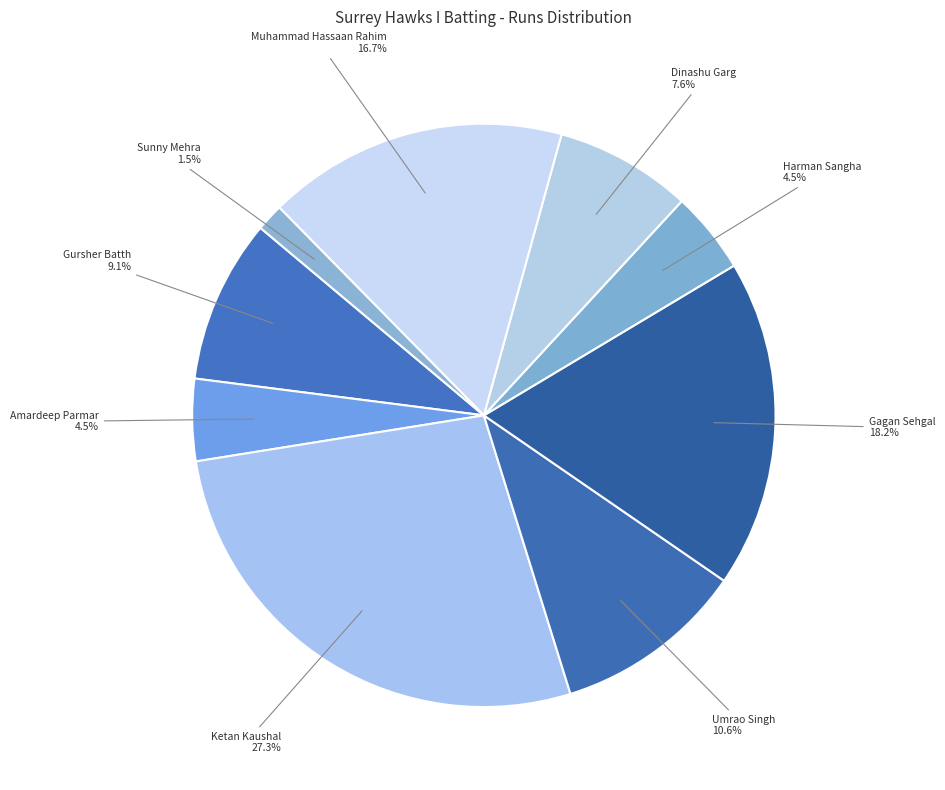

Which has a higher value, Amardeep Parmar 4.5% or Muhammad Hassaan Rahim 16.7%?

Muhammad Hassaan Rahim 16.7%